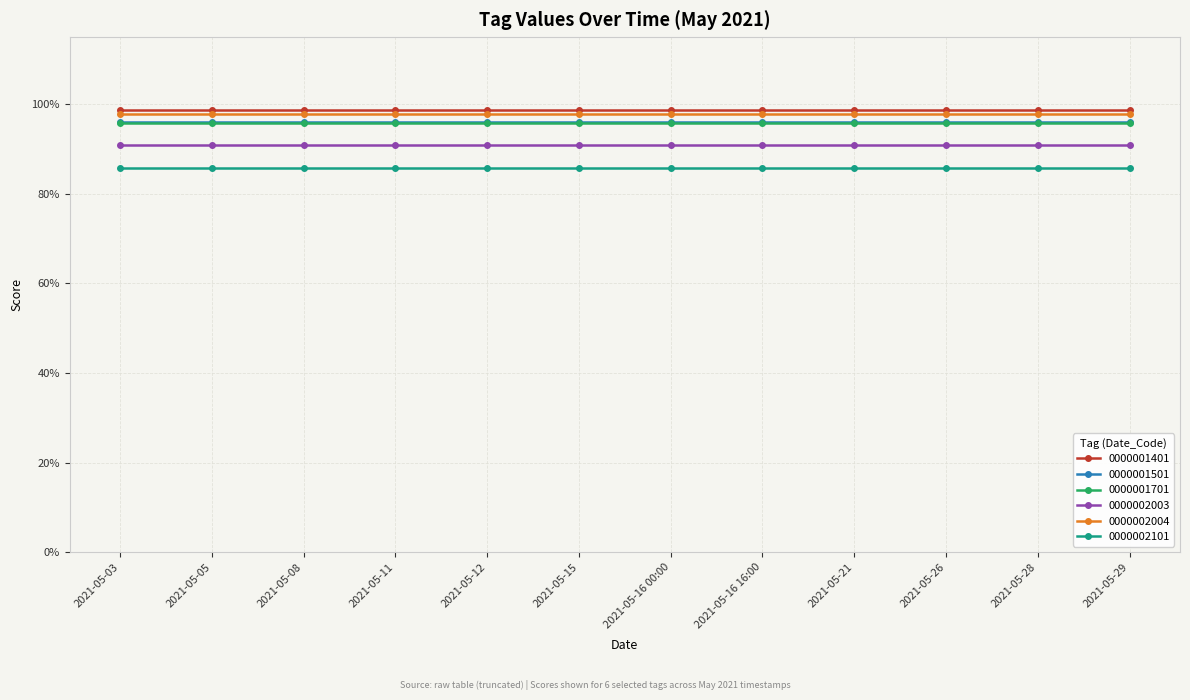

What are all the series names shown in the legend?

0000001401, 0000001501, 0000001701, 0000002003, 0000002004, 0000002101